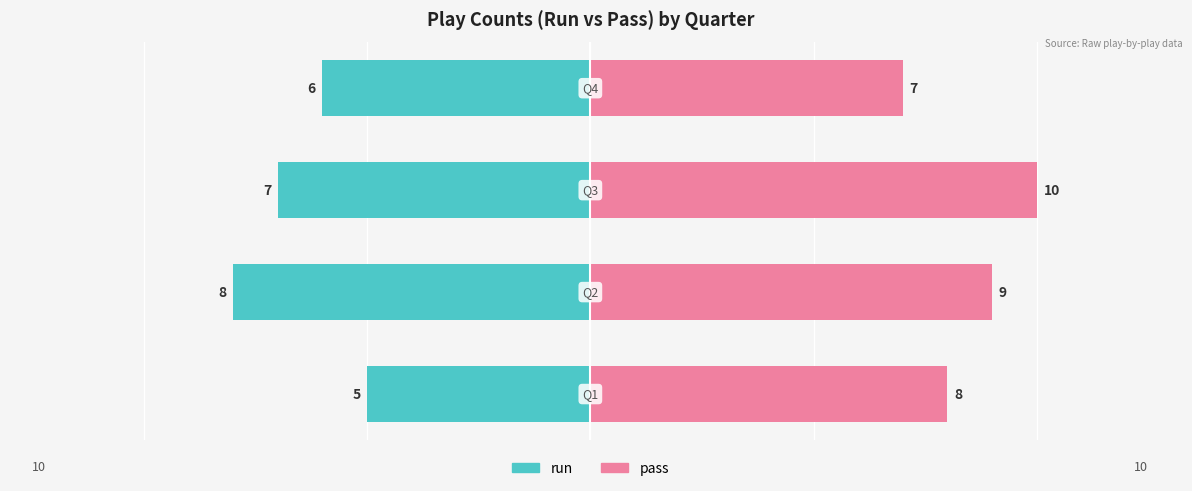

What is the value of the pass bar at the 4th from the left?

7